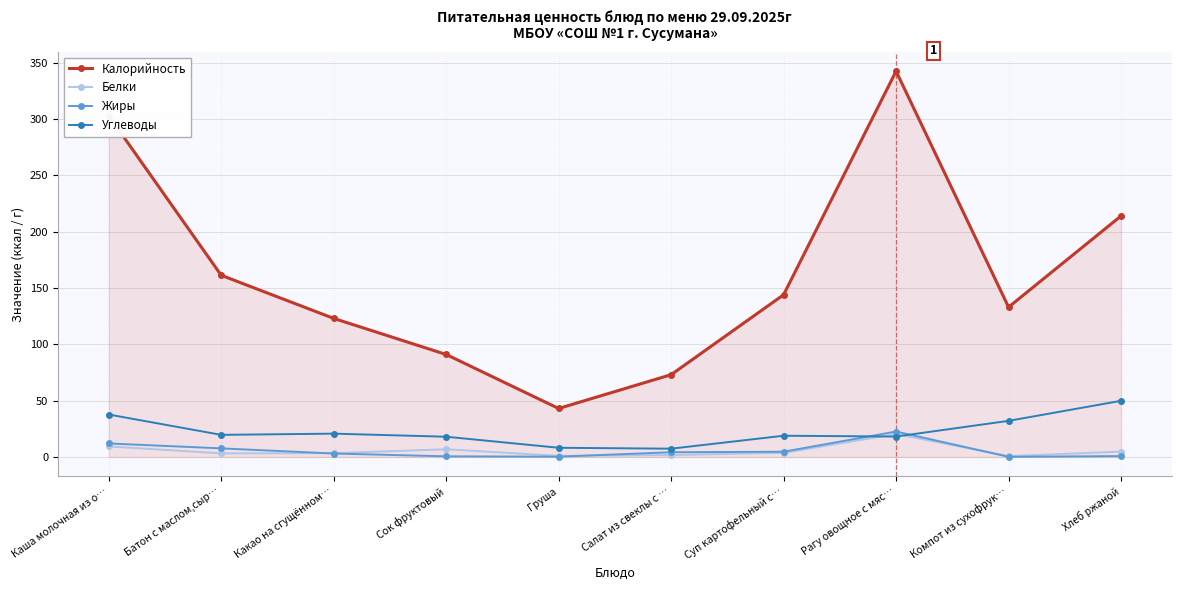

True or false: Калорийность and Углеводы cross at least once.

False